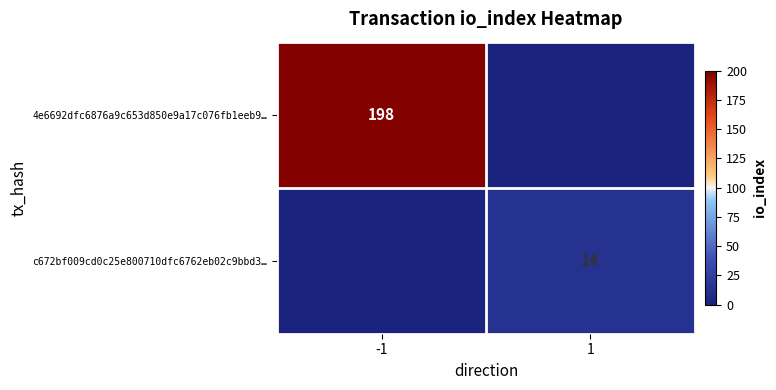

The value of 4e6692dfc6876a9c653d850e9a17c076fb1eeb9… at -1 is 55. True or false?

False